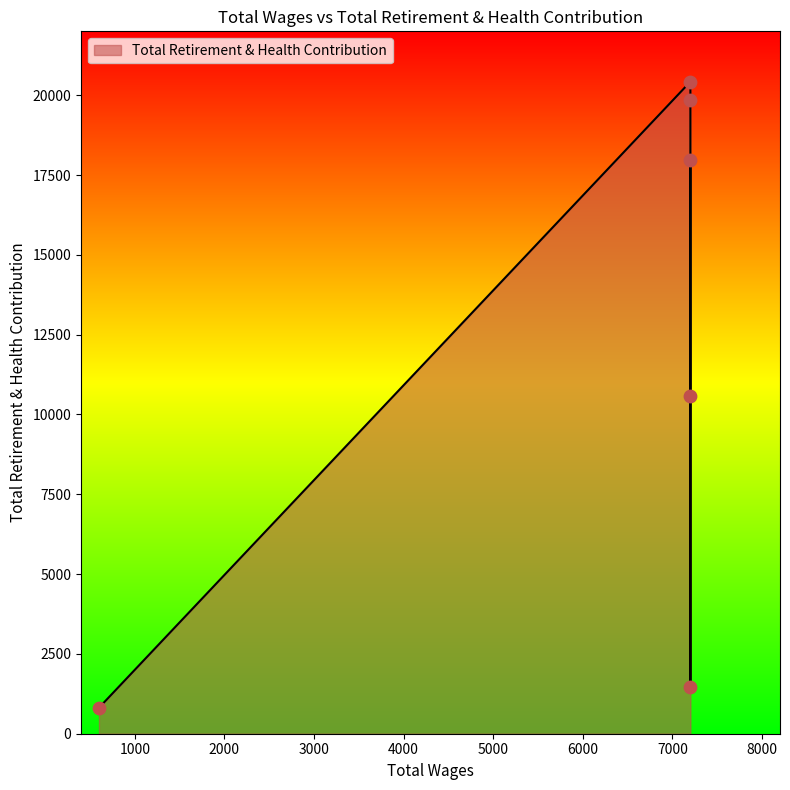

Approximately how many times larger is the value at 7200.0 compared to 7200.0?

0.6